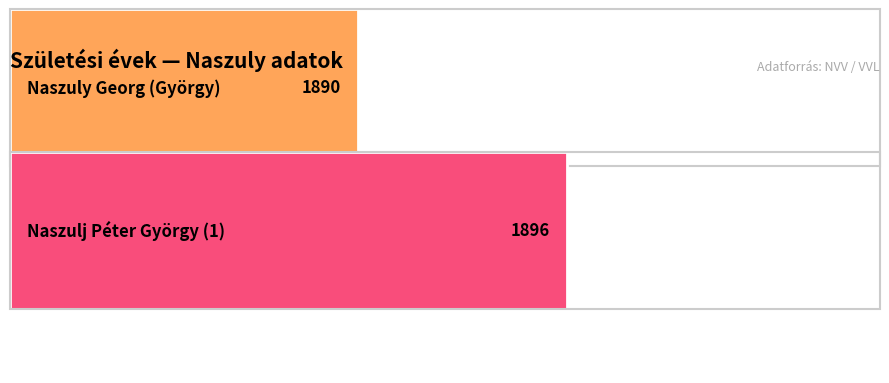

Is it true that the value at Naszulj Péter György is 1896?

True